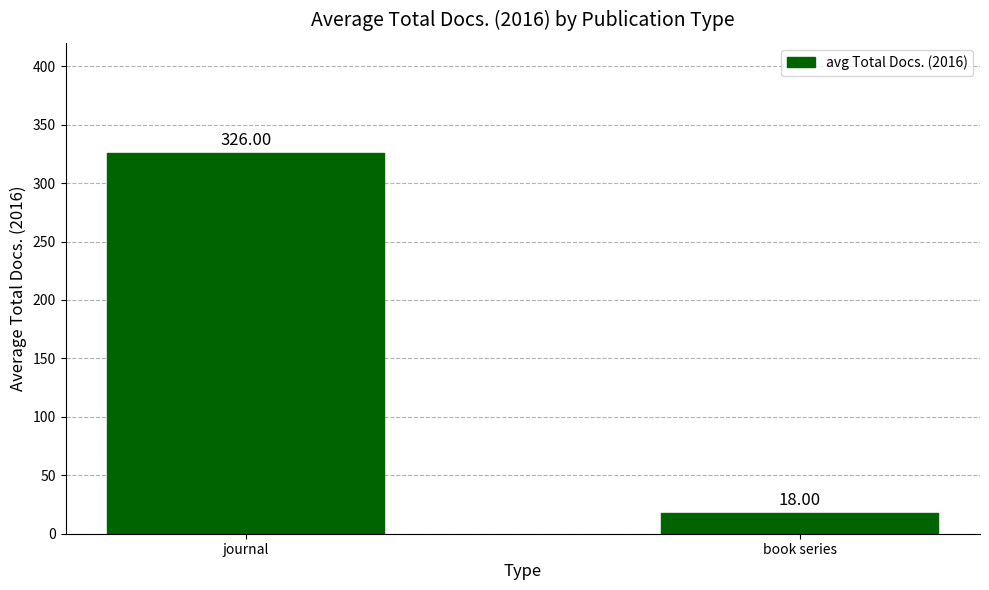

What is the sum of all values?

344